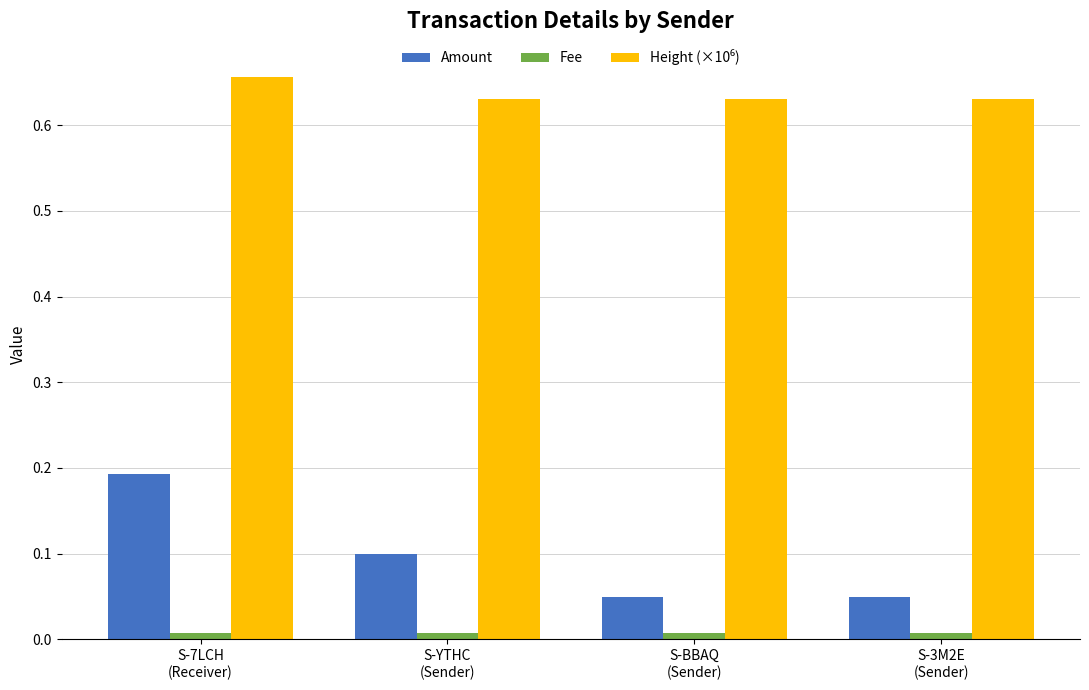

How many groups of bars are there?

4